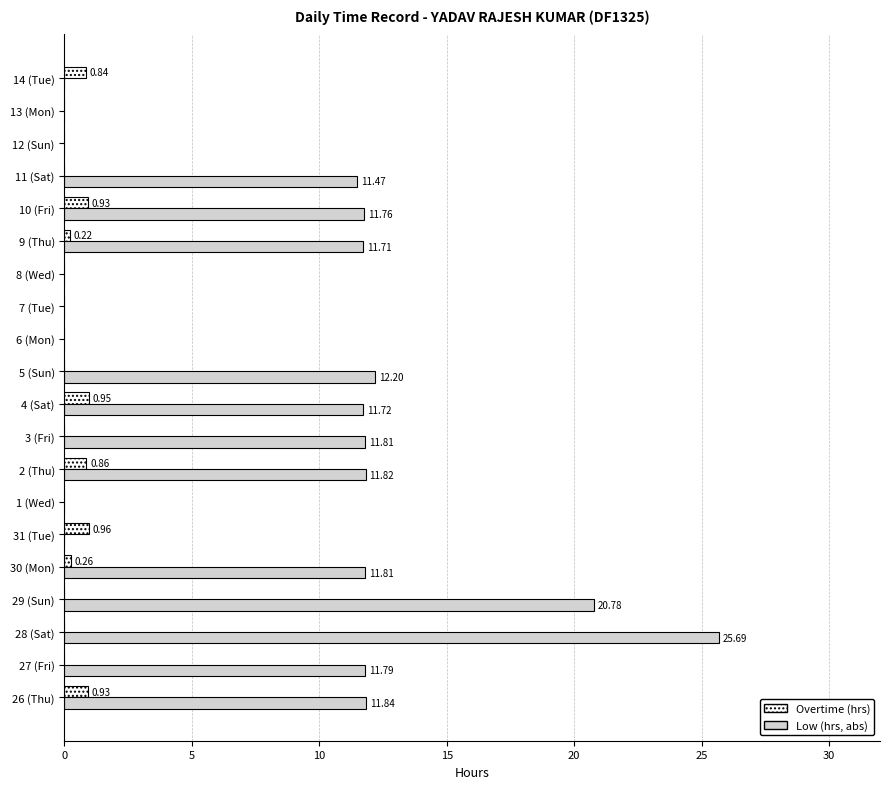

Which series has the largest range (max minus min)?

Low (hrs, abs)